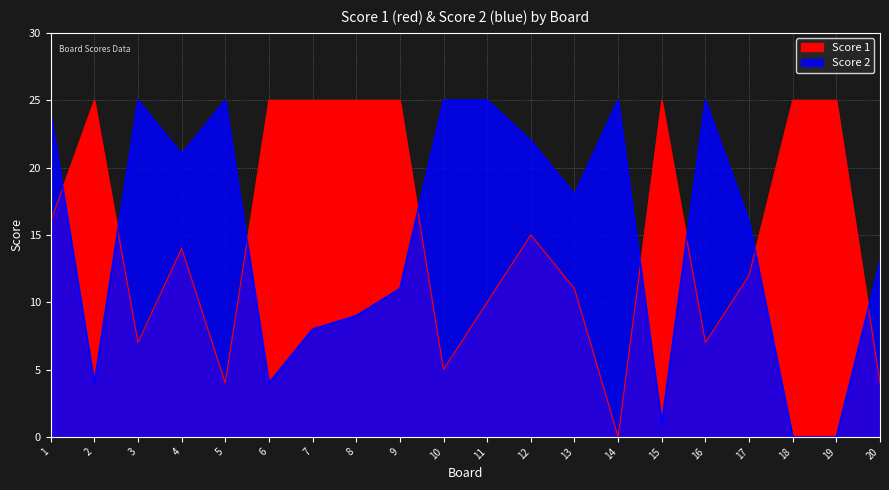

List the series in order of their peak value, highest first.

Score 1, Score 2